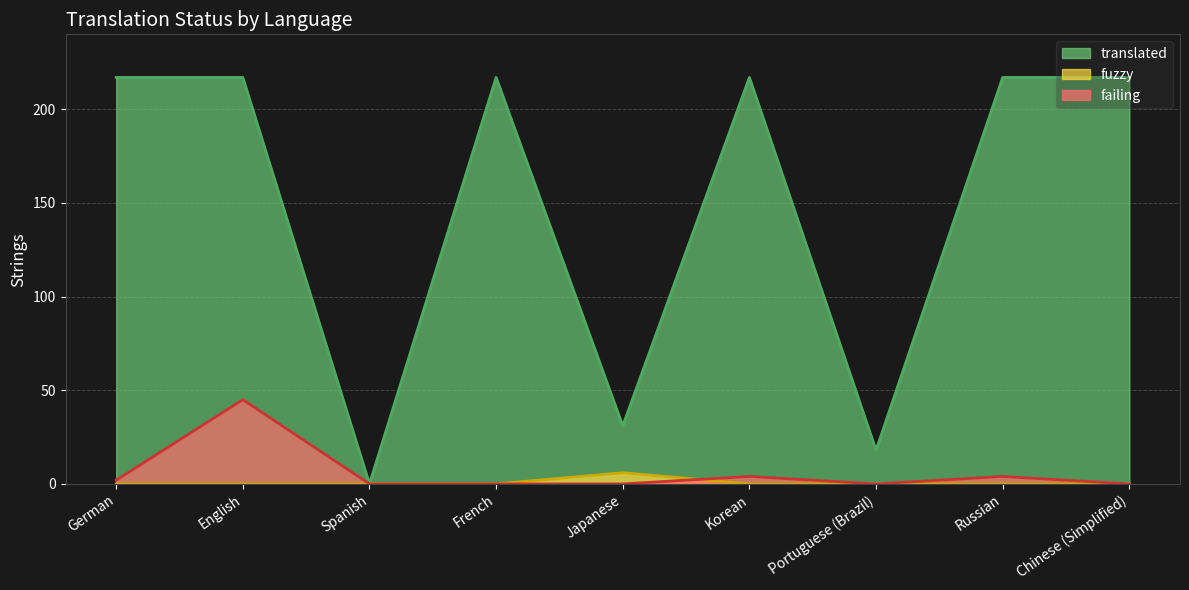

True or false: failing has a value of 0 at Chinese (Simplified).

True